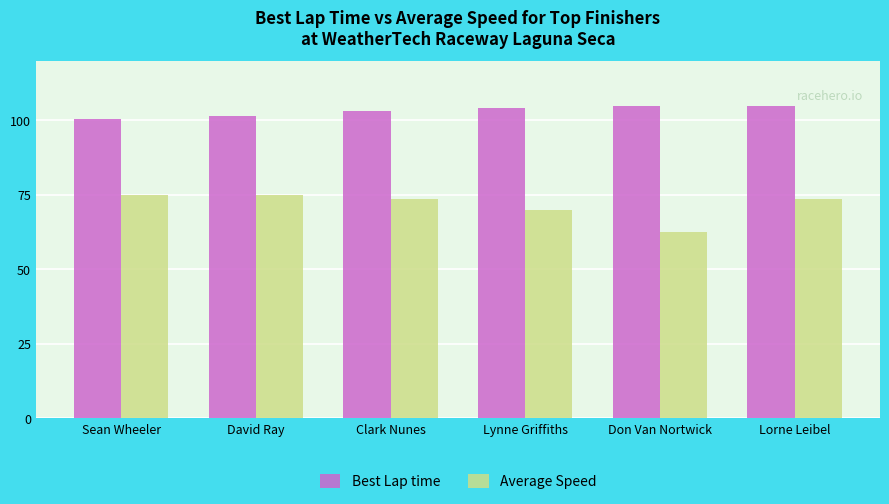

Rank the series by their average value, from highest to lowest.

Best Lap time, Average Speed